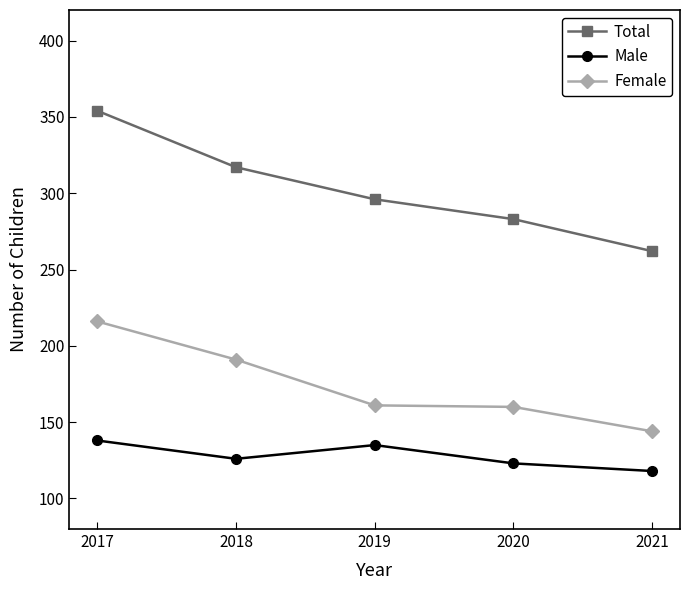

Rank the series by their maximum value, from highest to lowest.

Total, Female, Male